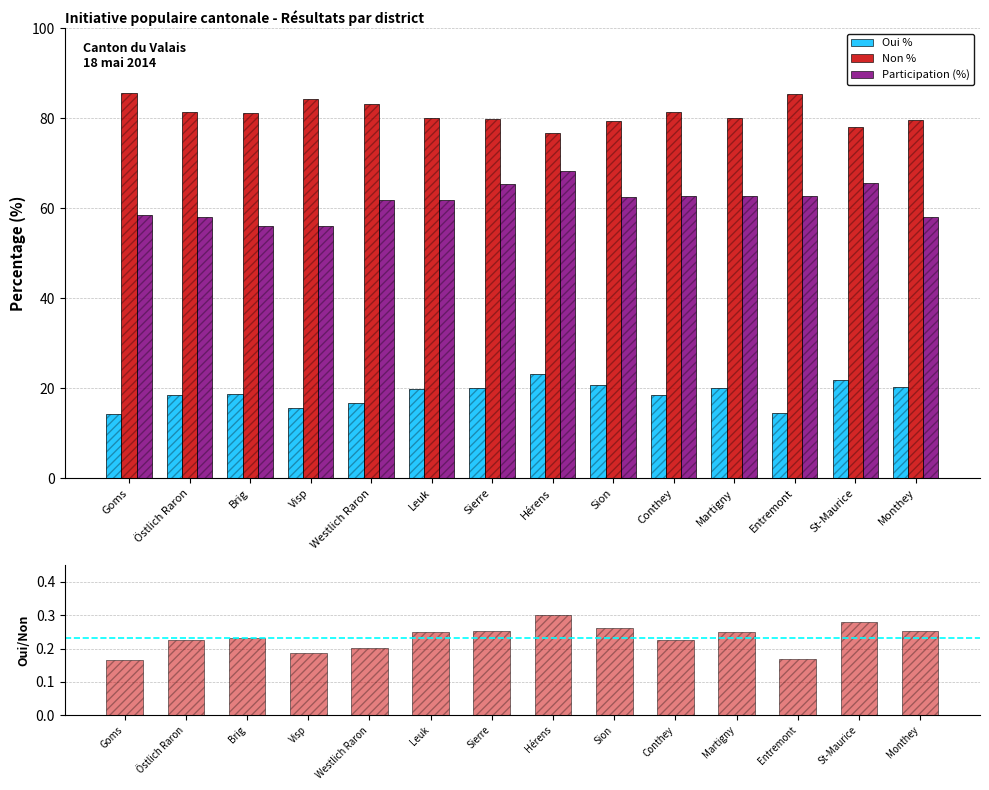

Which has a higher value, Goms or Brig?

Brig